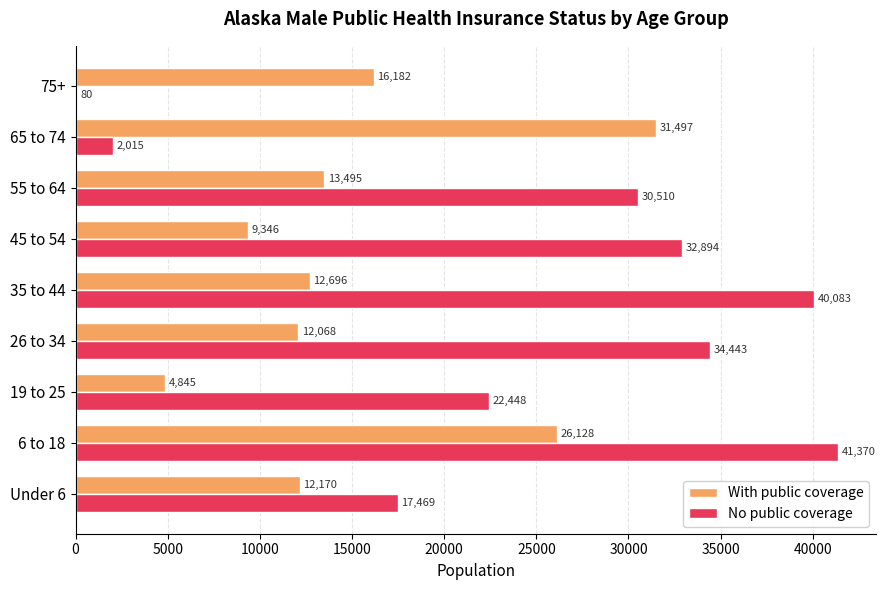

Which series changed the most between 55 to 64 and 75+?

No public coverage